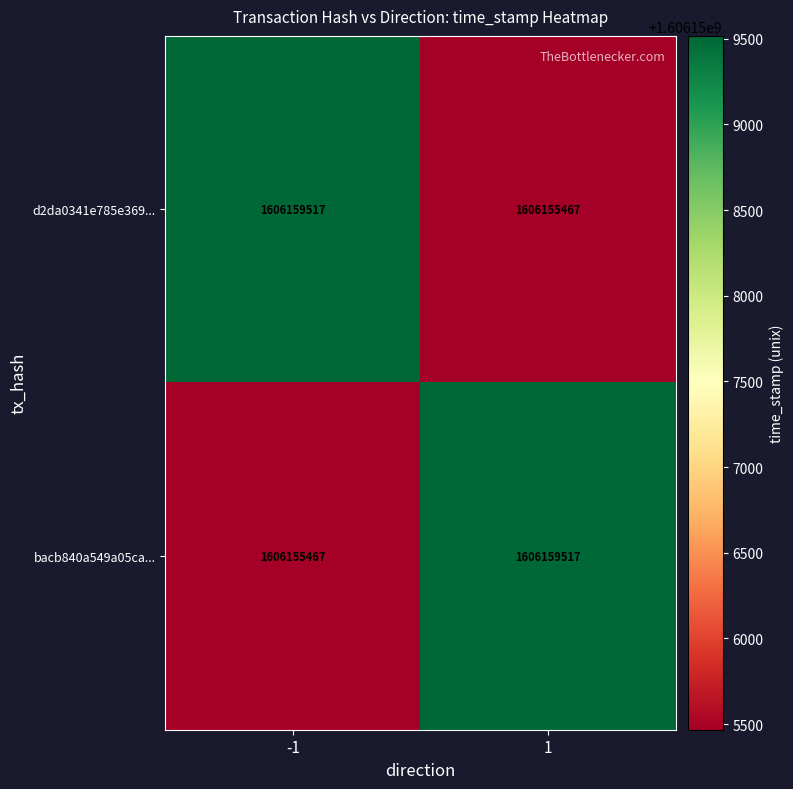

What is the difference between the bacb840a549a05ca... values at -1 and 1?

4050